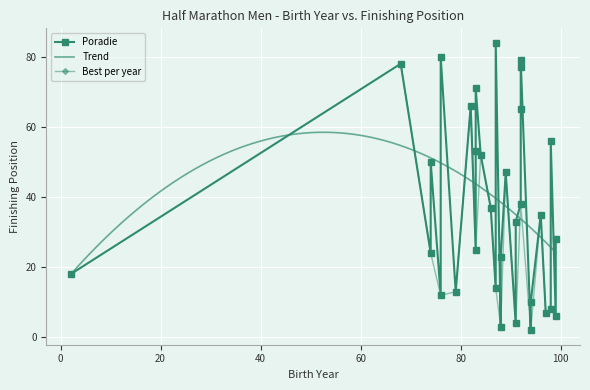

Reading left to right, list all the values displayed in this chart.

2	3	4	6	7	8	10	12	13	14	18	23	24	25	28	33	35	37	38	47	50	52	53	56	65	66	71	77	78	79	80	84